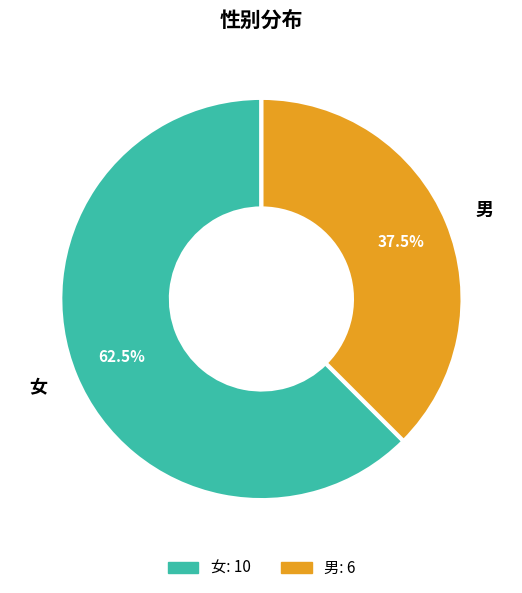

Which slice is the smallest?

男